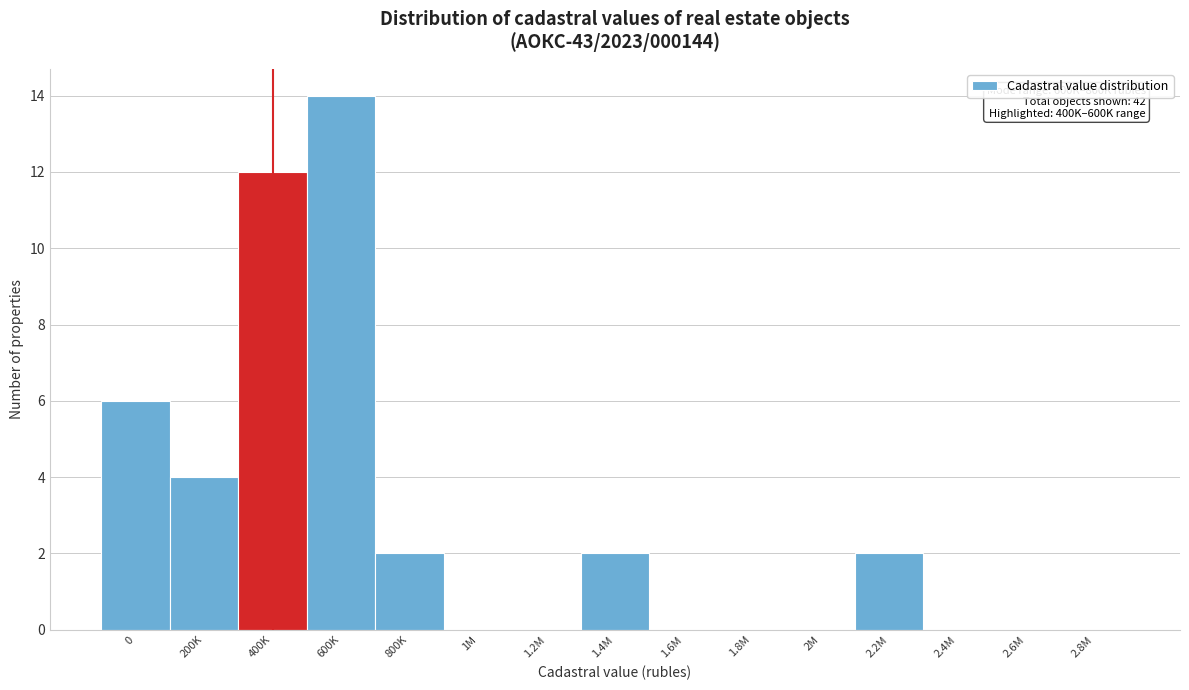

Reading left to right, transcribe all the data shown in this chart.

0=6	200K=4	400K=12	600K=14	800K=2	1M=0	1.2M=0	1.4M=2	1.6M=0	1.8M=0	2M=0	2.2M=2	2.4M=0	2.6M=0	2.8M=0